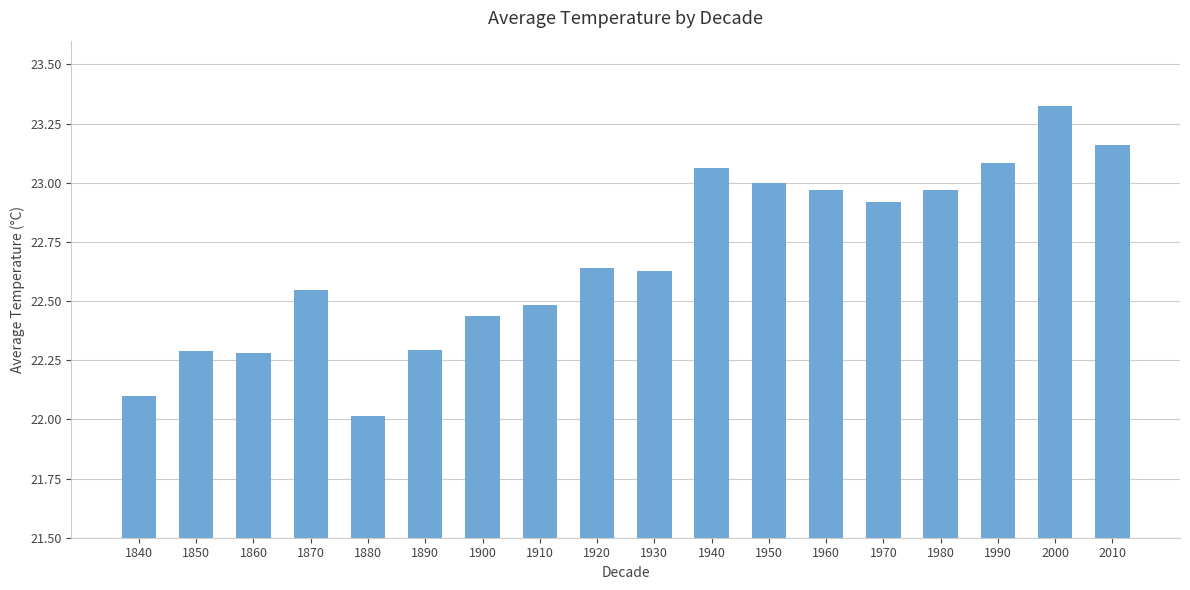

The value at 1860 is 30.7. True or false?

False